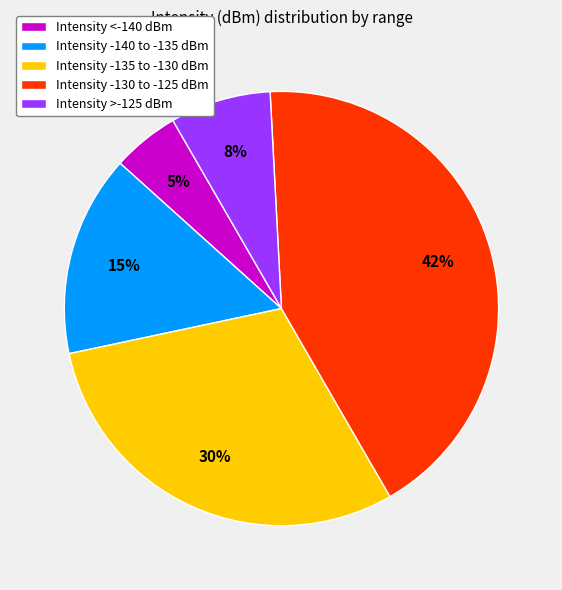

How many segments does this pie chart have?

5